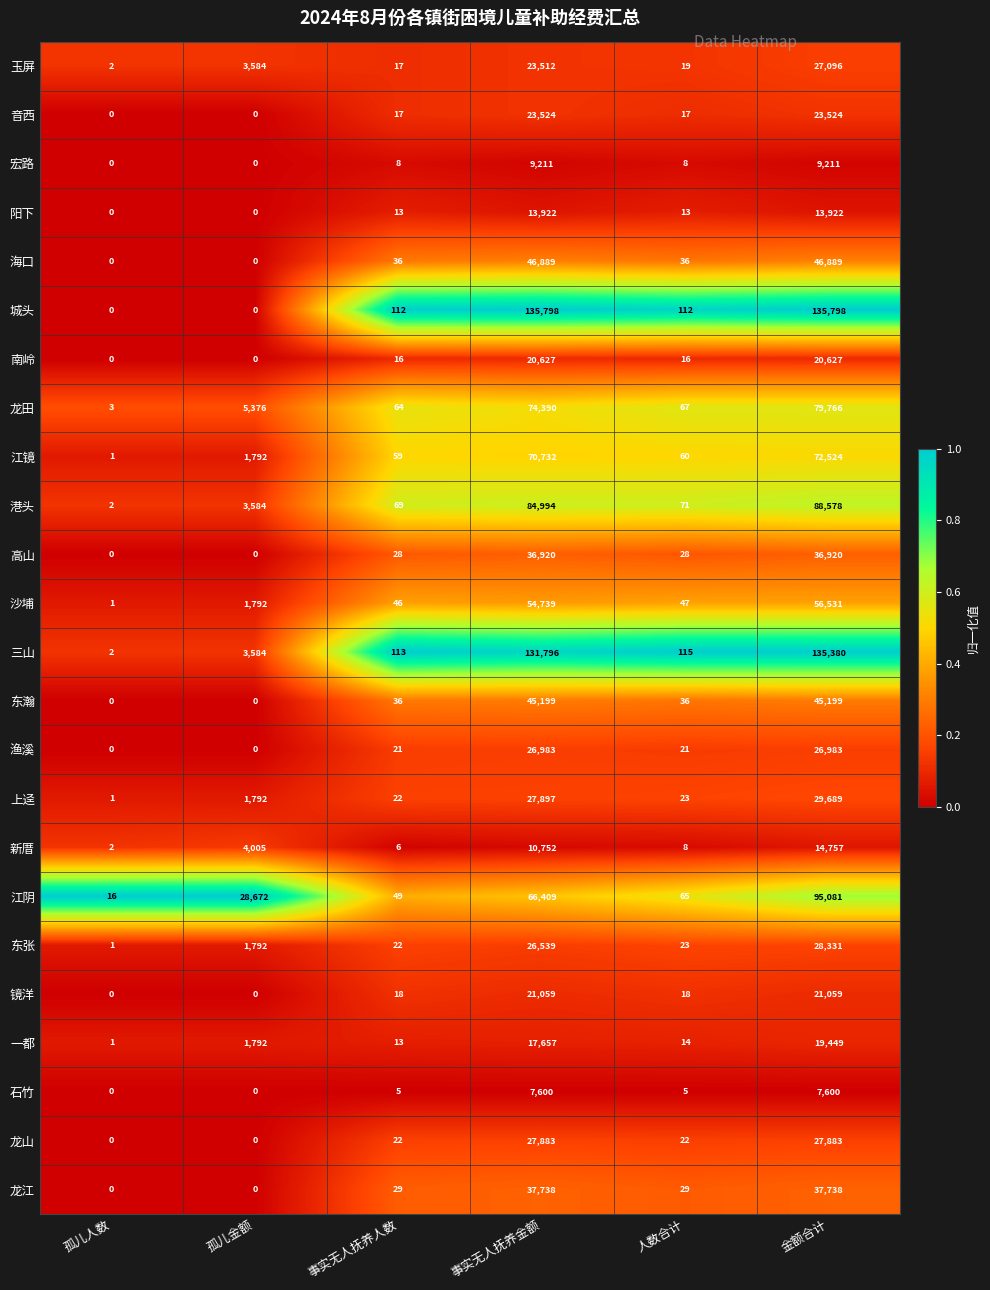

Rank the series by their maximum value, from lowest to highest.

石竹, 宏路, 阳下, 新厝, 一都, 南岭, 镜洋, 音西, 渔溪, 玉屏, 龙山, 东张, 上迳, 高山, 龙江, 东瀚, 海口, 沙埔, 江镜, 龙田, 港头, 江阴, 三山, 城头